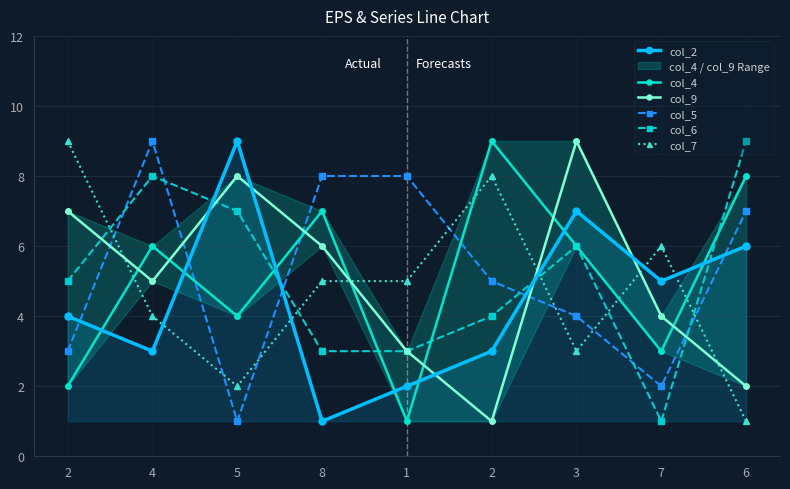

Is it true that col_7 equals 3 at 3?

True